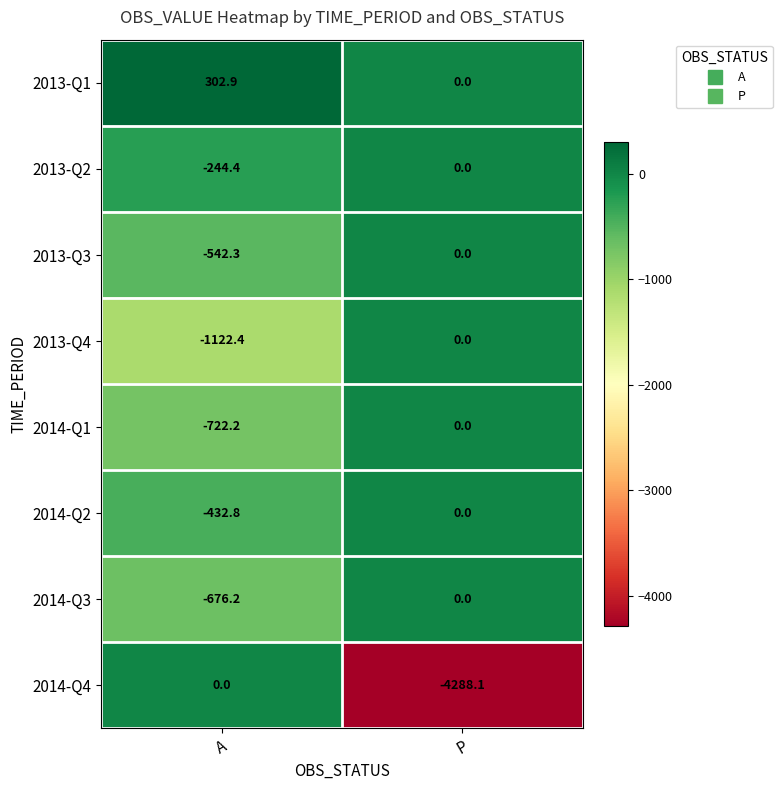

Reading left to right, list all the values displayed in this chart.

2013-Q1: 302.9	0.0
2013-Q2: -244.4	0.0
2013-Q3: -542.3	0.0
2013-Q4: -1122.4	0.0
2014-Q1: -722.2	0.0
2014-Q2: -432.8	0.0
2014-Q3: -676.2	0.0
2014-Q4: 0.0	-4288.1